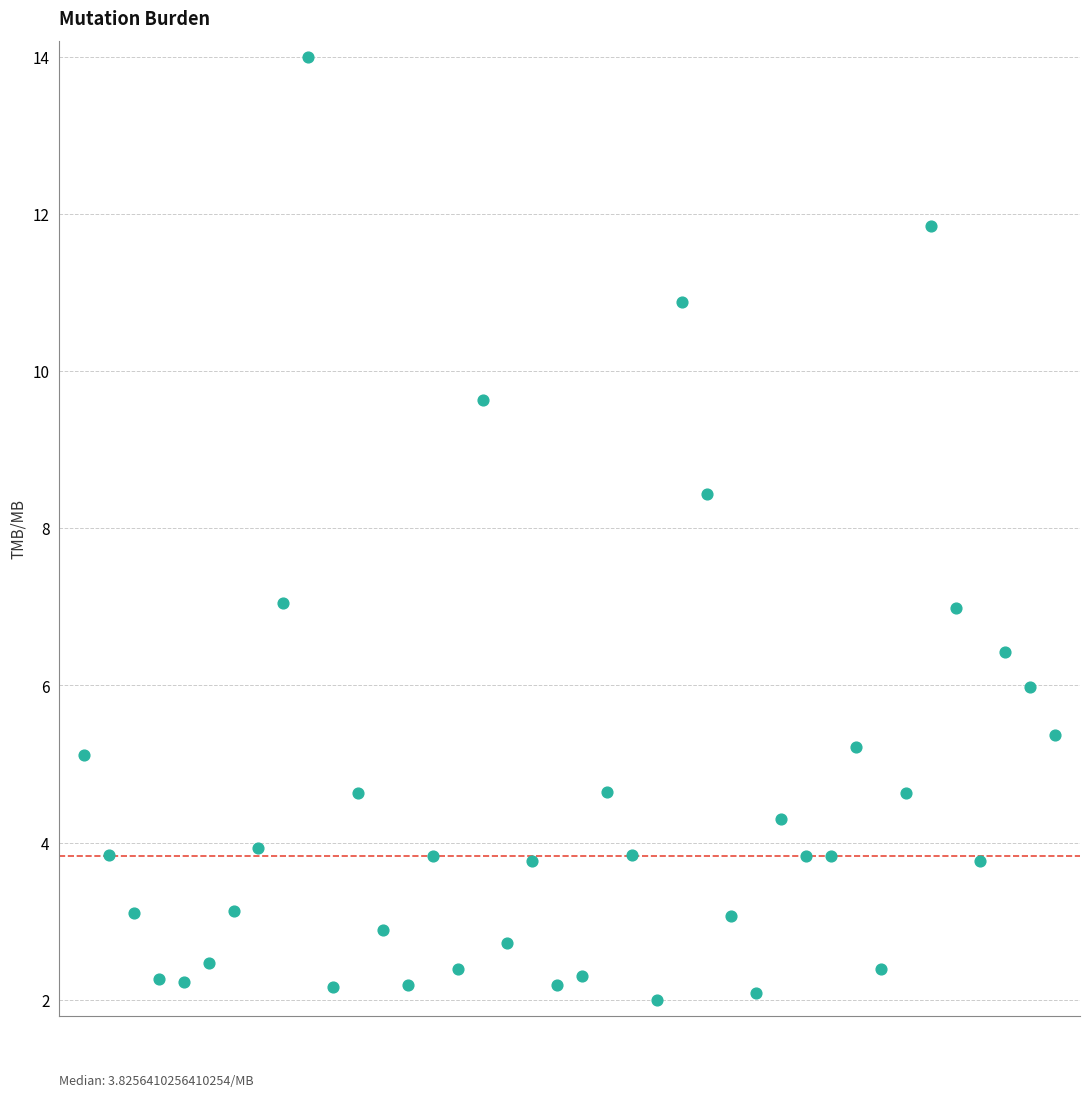

What Y value in the scatter plot is closest to 8?

8.4